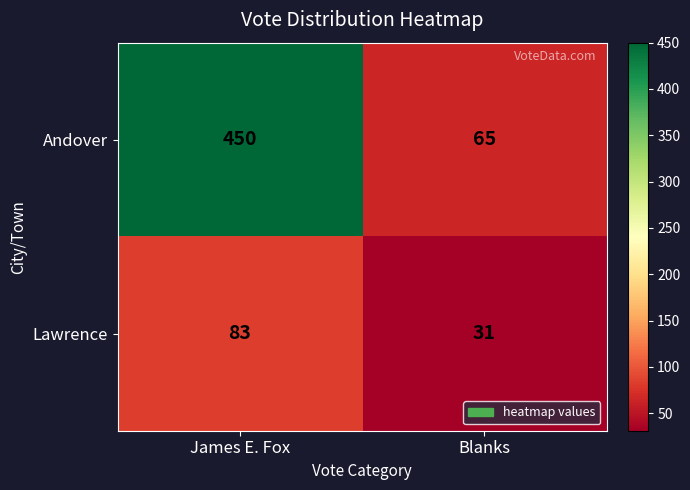

Which series has the largest total across all categories?

Andover